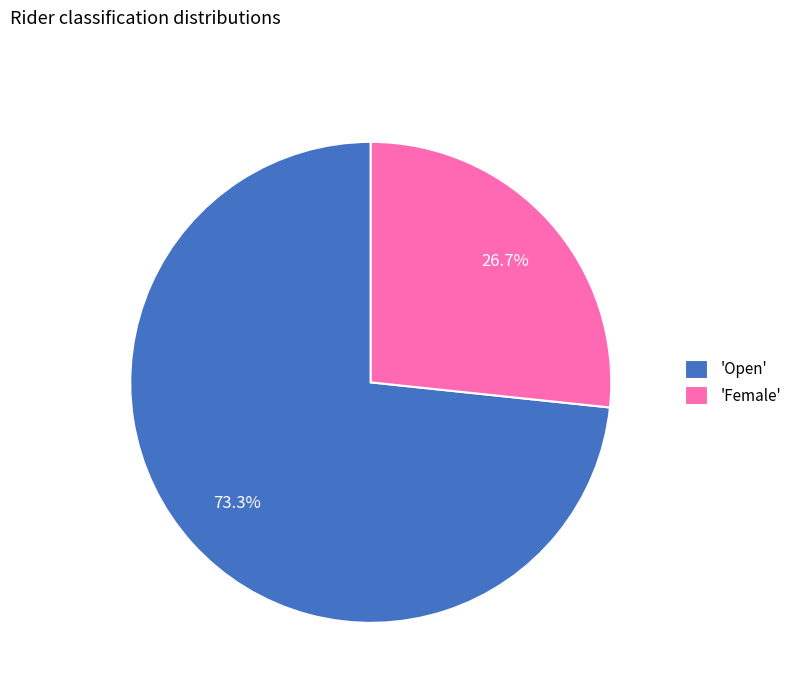

What percentage do 'Female' and 'Open' together represent?

100.0%